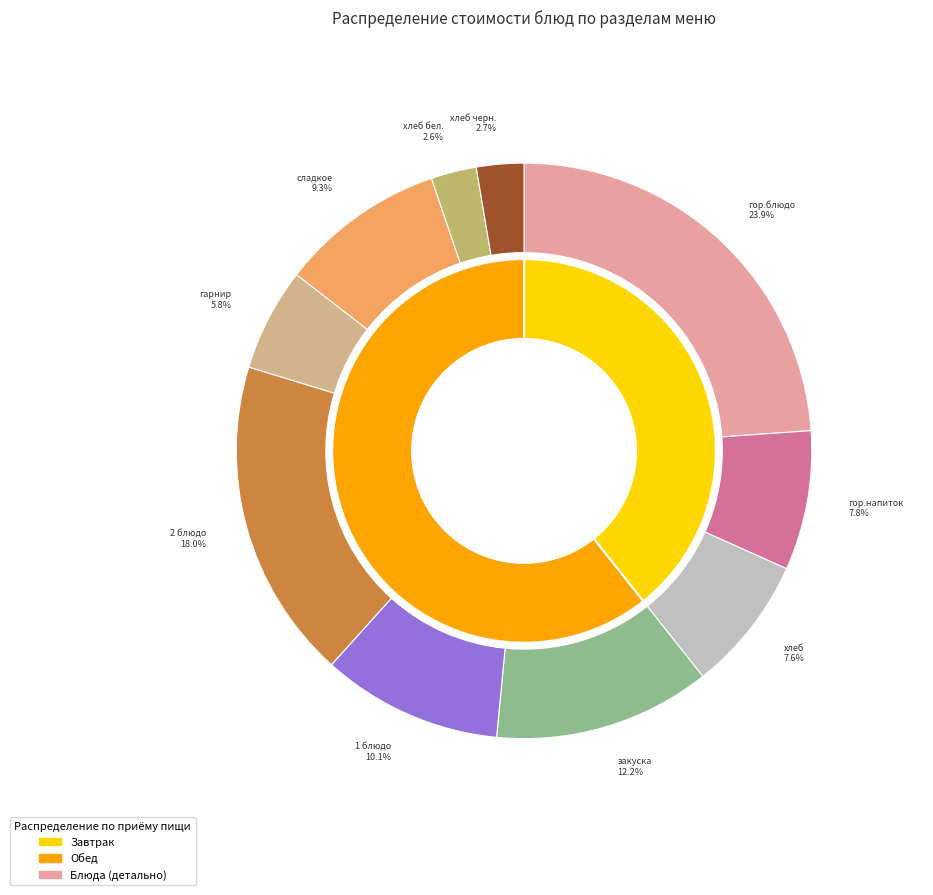

To the nearest percent, what is the difference between the largest and smallest slice percentages?

21%